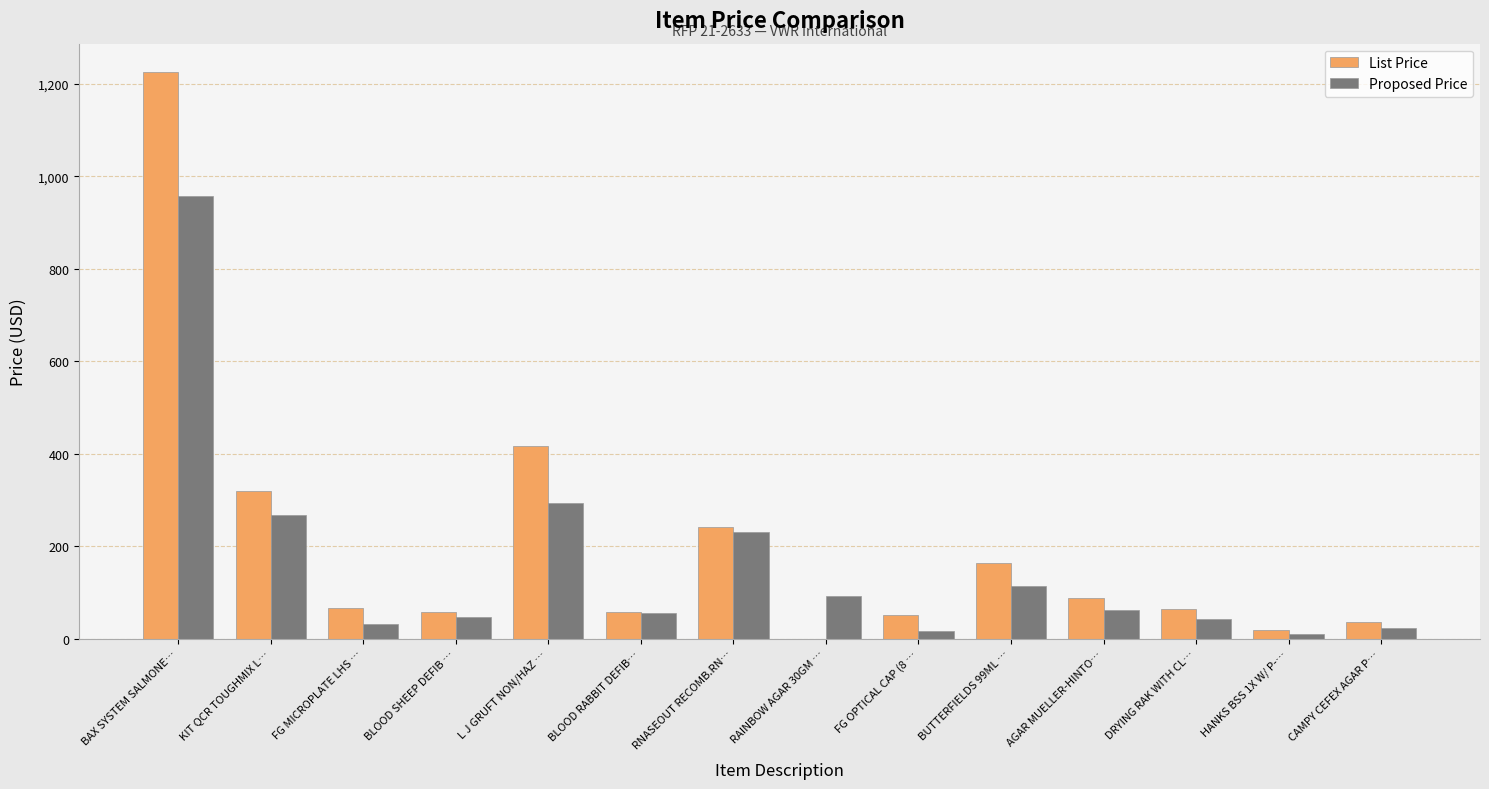

Are the bars horizontal?

No